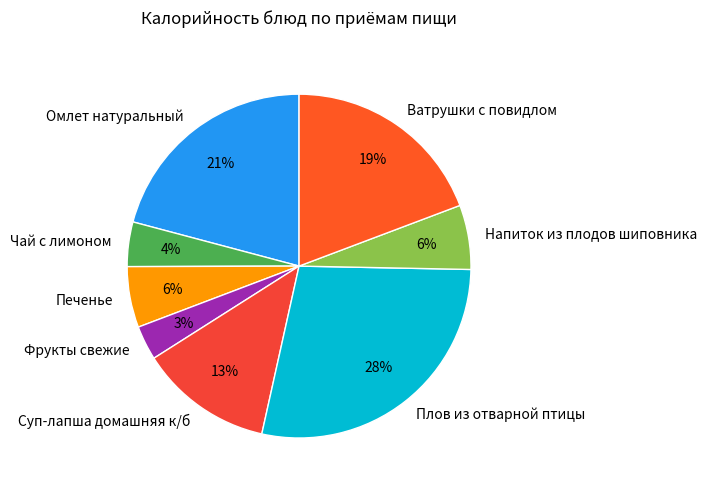

The Чай с лимоном slice represents 4% of the pie. True or false?

True